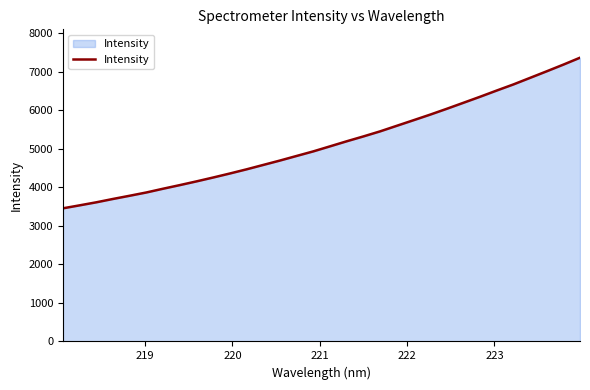

What is the difference between the maximum and minimum values?

3906.1